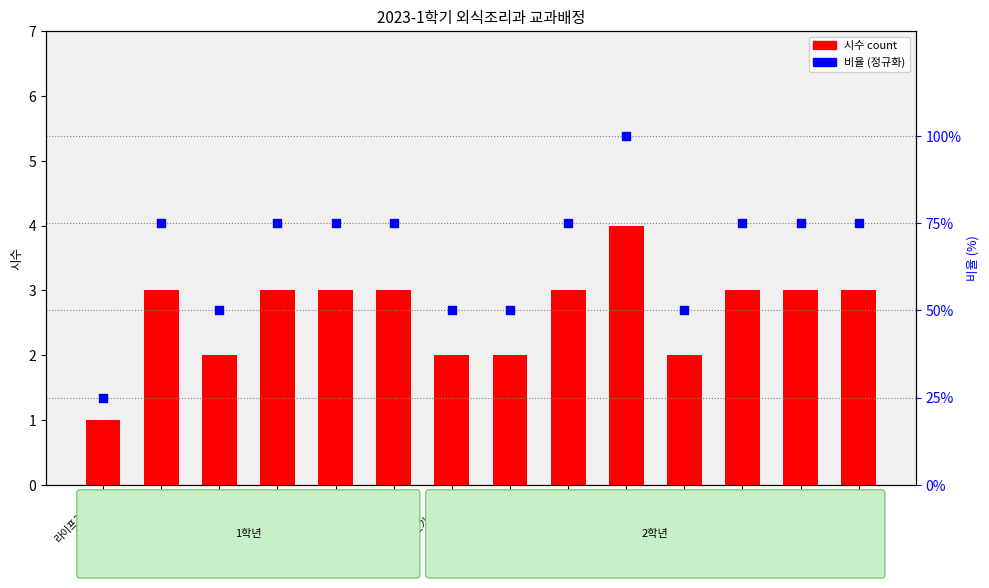

At how many categories does at least one series exceed 95?

1